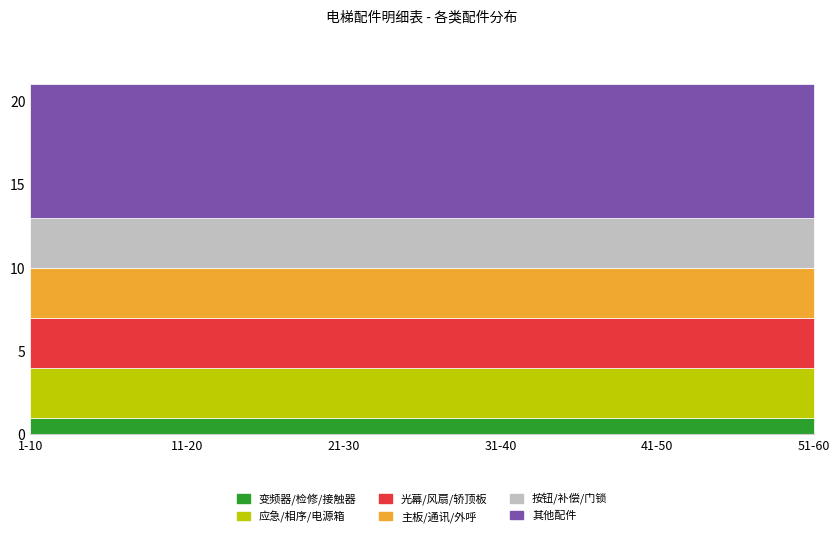

True or false: 按钮/补偿/门锁 has a value of 5 at 41-50.

False